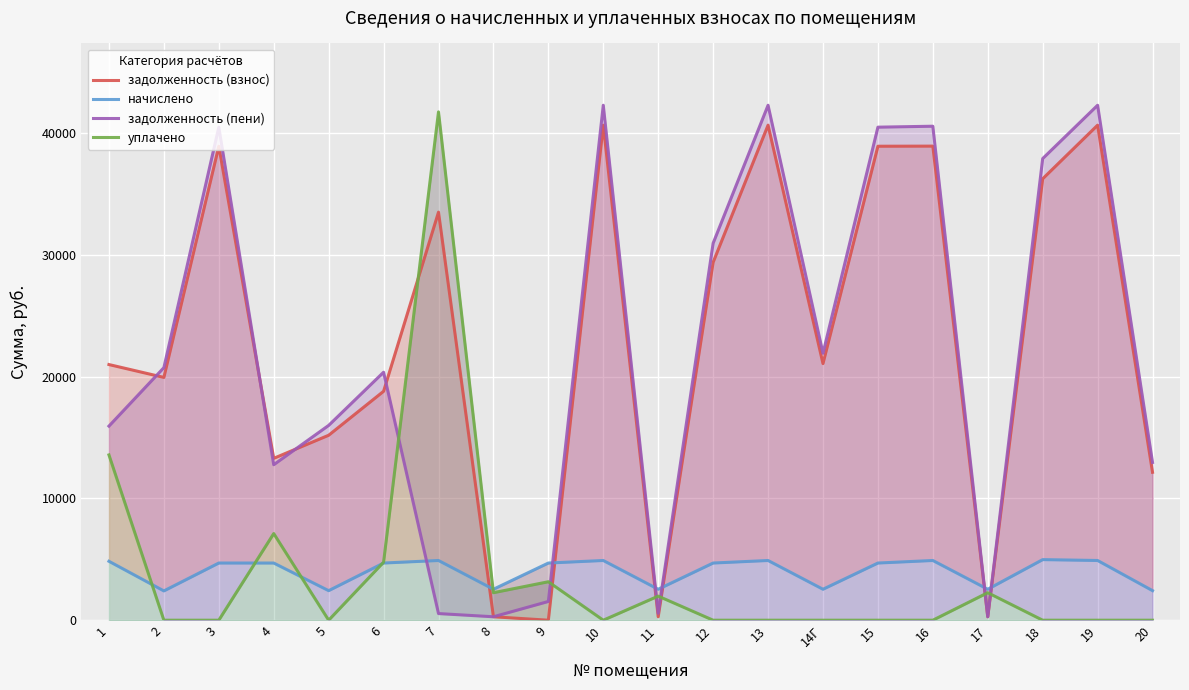

What is the label of the 16th point from the right?

5